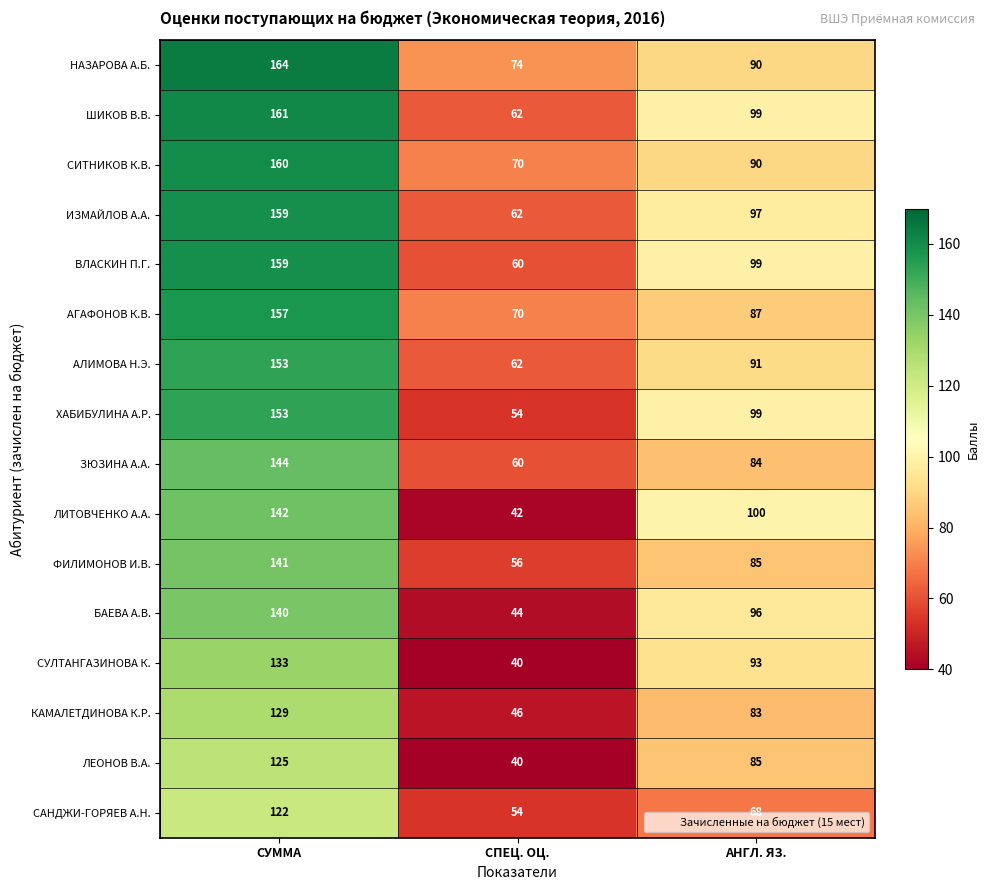

Which label corresponds to the smallest value in the chart?

СПЕЦ. ОЦ.